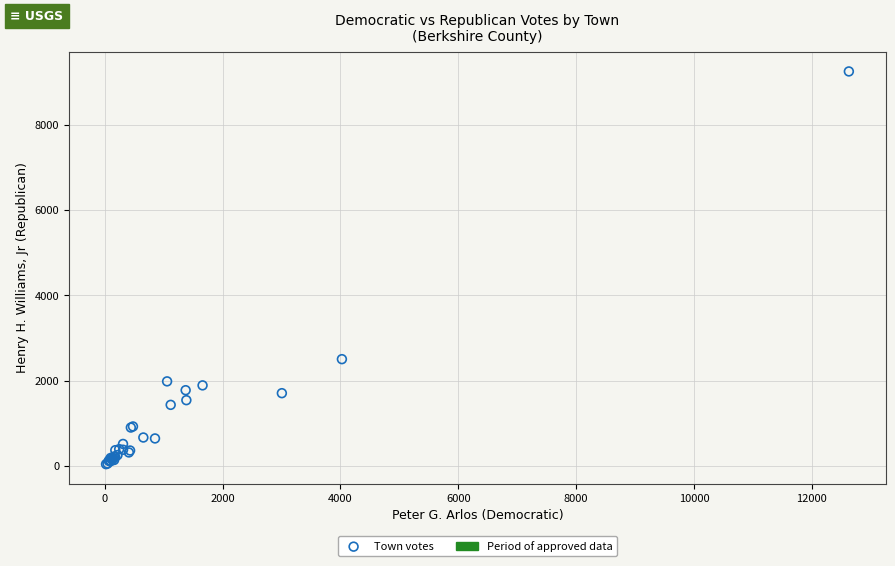

What Y value in the scatter plot is closest to 4648?

2505